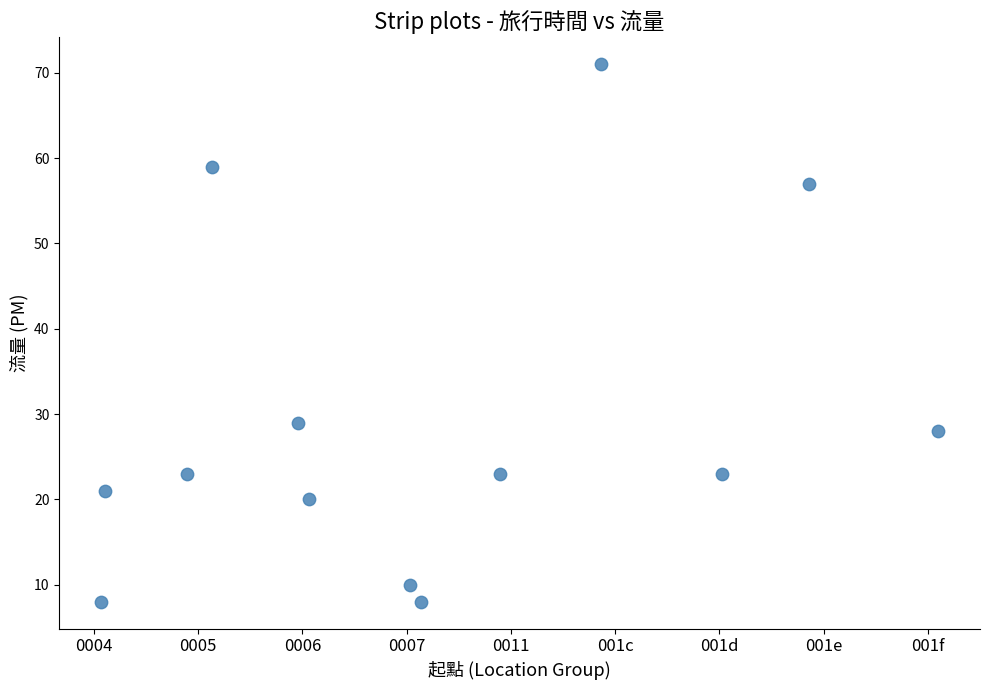

What Y value in the scatter plot is closest to 39?

29